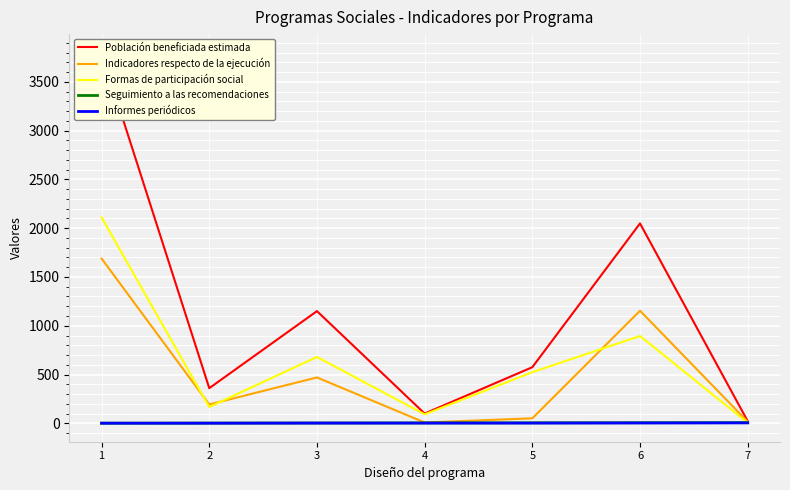

Where does the Población beneficiada estimada series first go above 575?

1